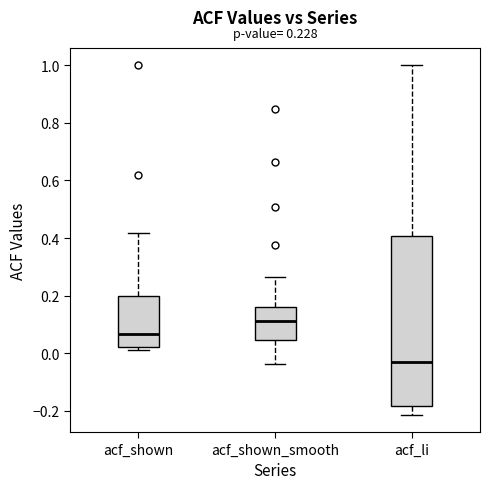

Which box's median line is the lowest?

acf_li